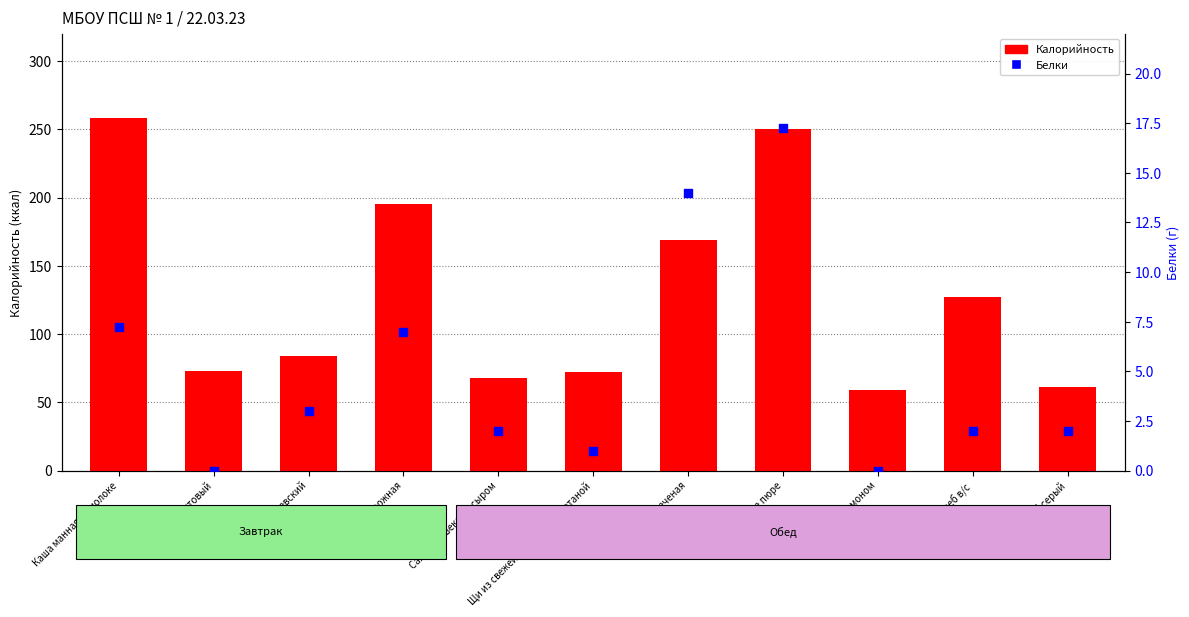

What are all the series names shown in the legend?

Калорийность, Белки